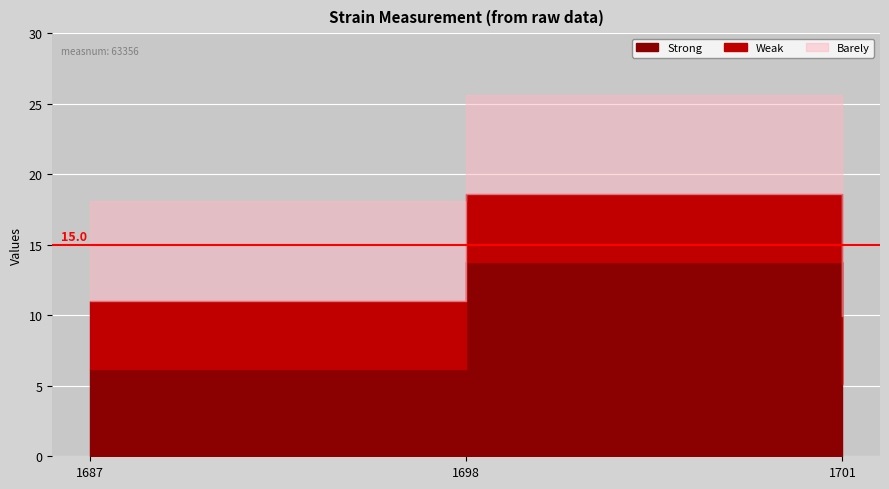

Which series has the widest spread of values?

Strong